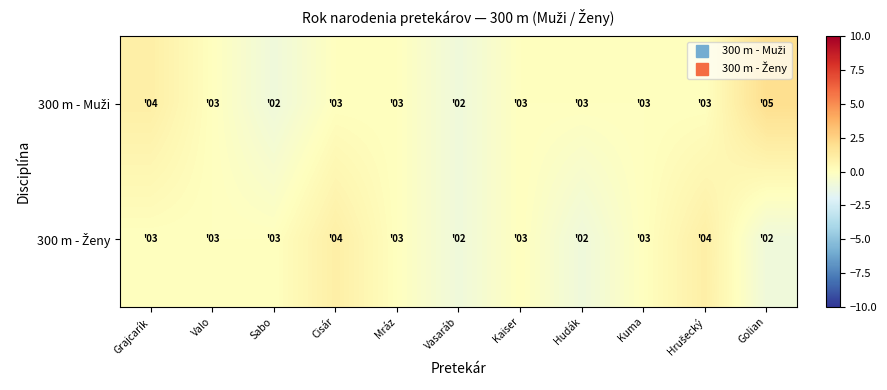

Which category has the lowest value across all series?

Sabo